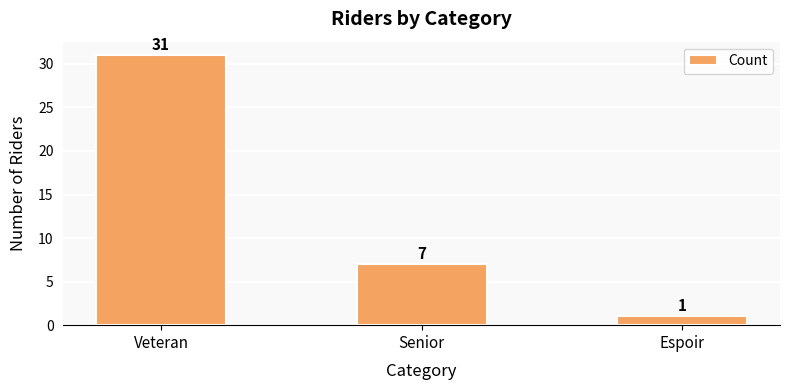

Count the values in the range 1 to 31.

3